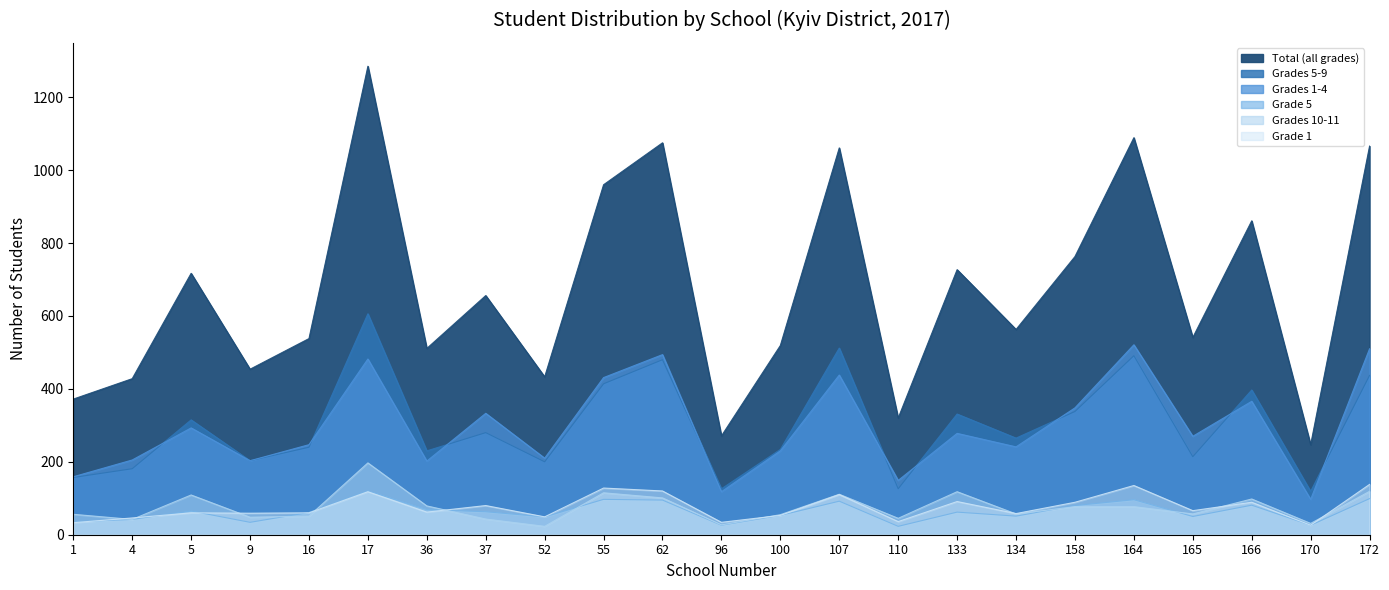

True or false: Grade 5 has more than 2 interior local peaks.

True